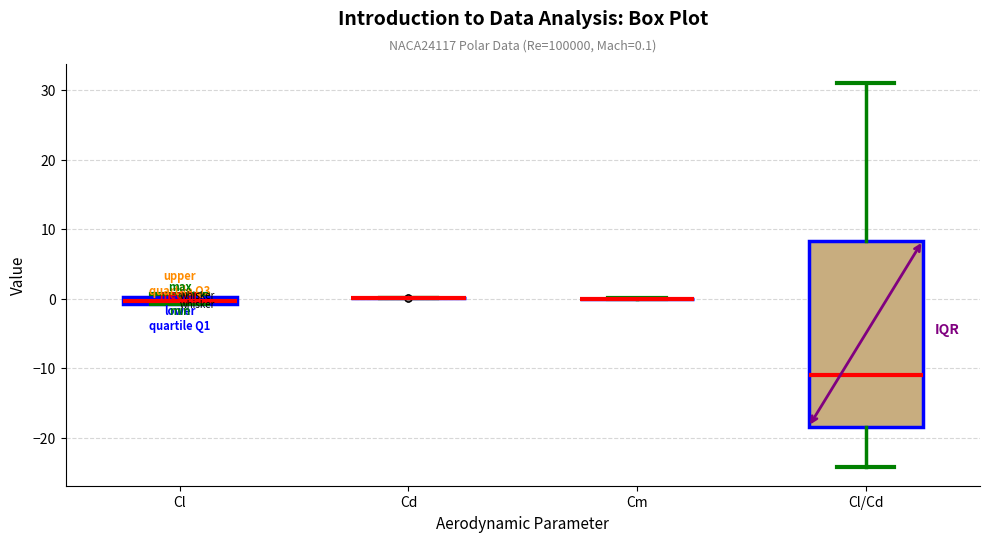

Which box is the tallest, from its lower edge to its upper edge?

Cl/Cd